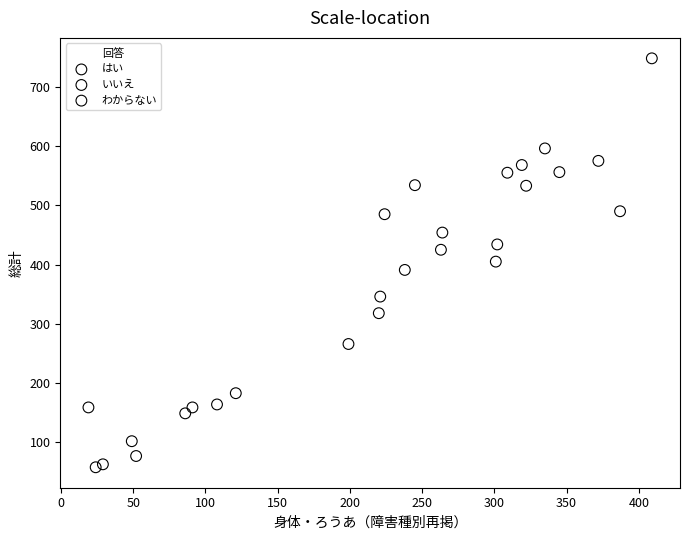

Which series reaches the minimum Y coordinate?

わからない